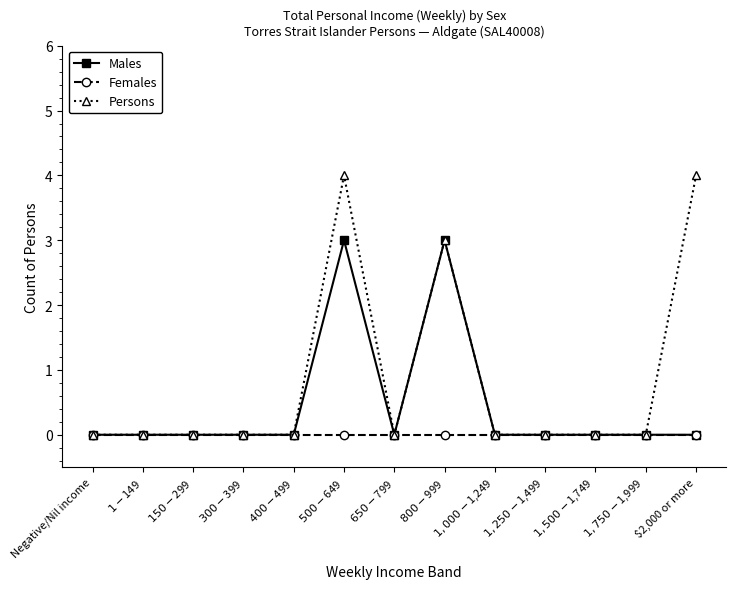

What is the maximum value shown in the chart?

4